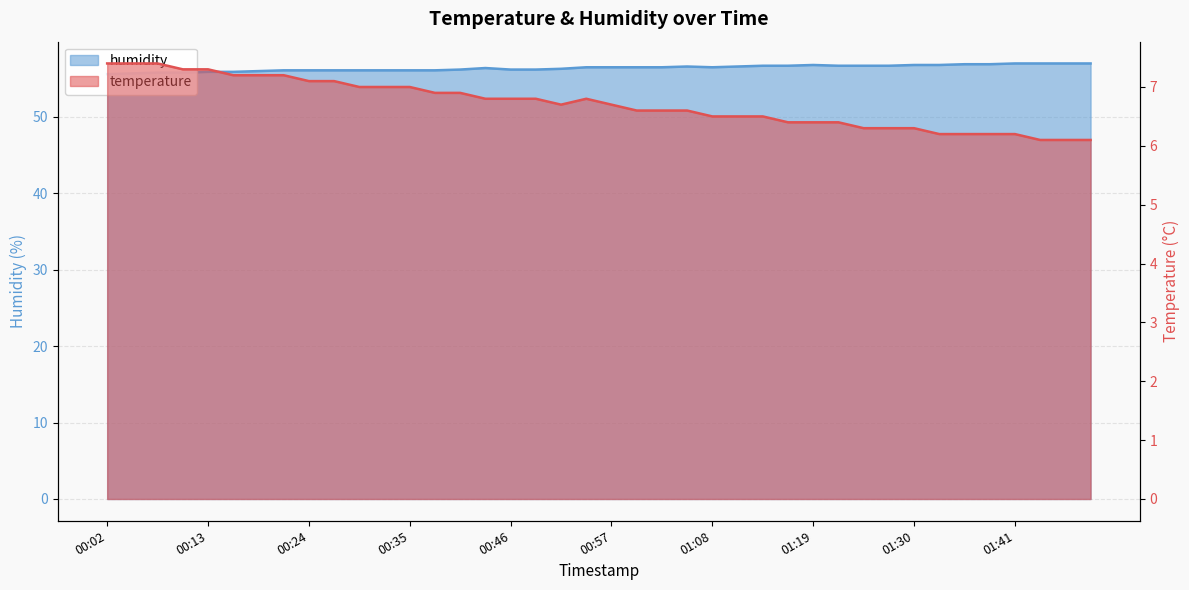

What is the difference between the maximum and second lowest values in the temperature series?

1.3